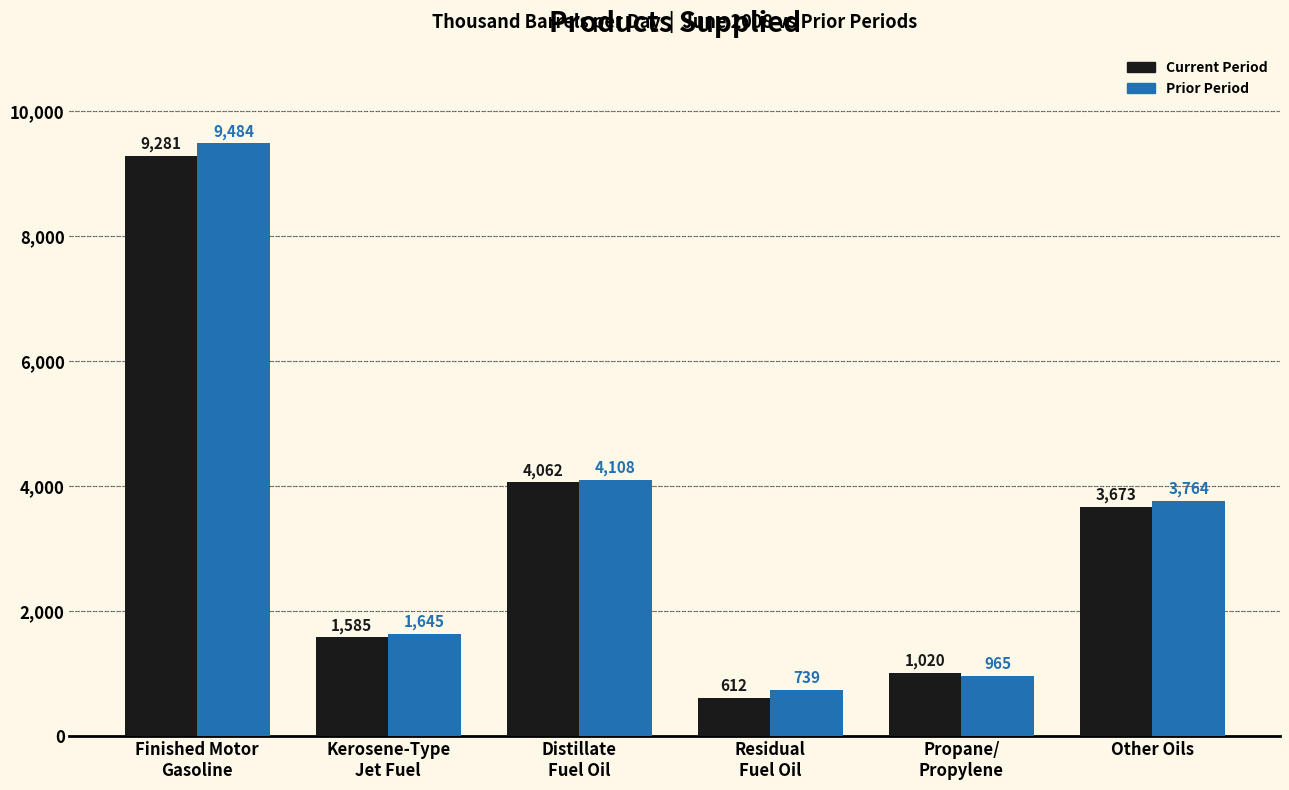

Reading left to right, what are all the values shown in this chart?

Current Period: Finished Motor
Gasoline=9281	Kerosene-Type
Jet Fuel=1585	Distillate
Fuel Oil=4062	Residual
Fuel Oil=612	Propane/
Propylene=1020	Other Oils=3673
Prior Period: Finished Motor
Gasoline=9484	Kerosene-Type
Jet Fuel=1645	Distillate
Fuel Oil=4108	Residual
Fuel Oil=739	Propane/
Propylene=965	Other Oils=3764